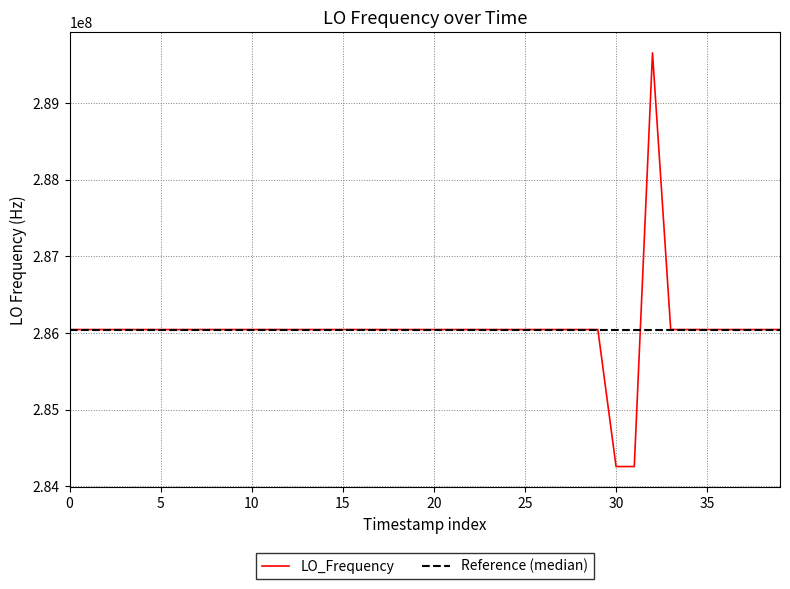

How many categories are shown in the chart?

40